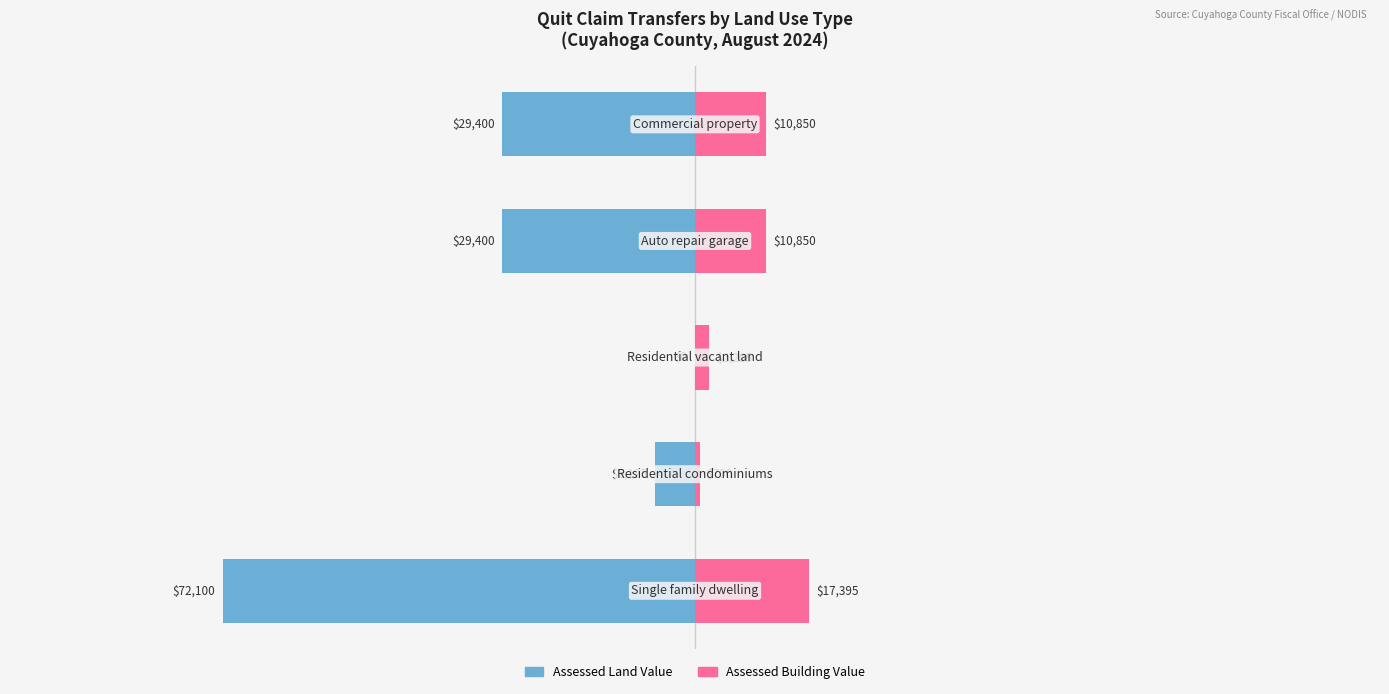

At 0, list the series in order from smallest to largest.

Assessed Land Value, Assessed Building Value